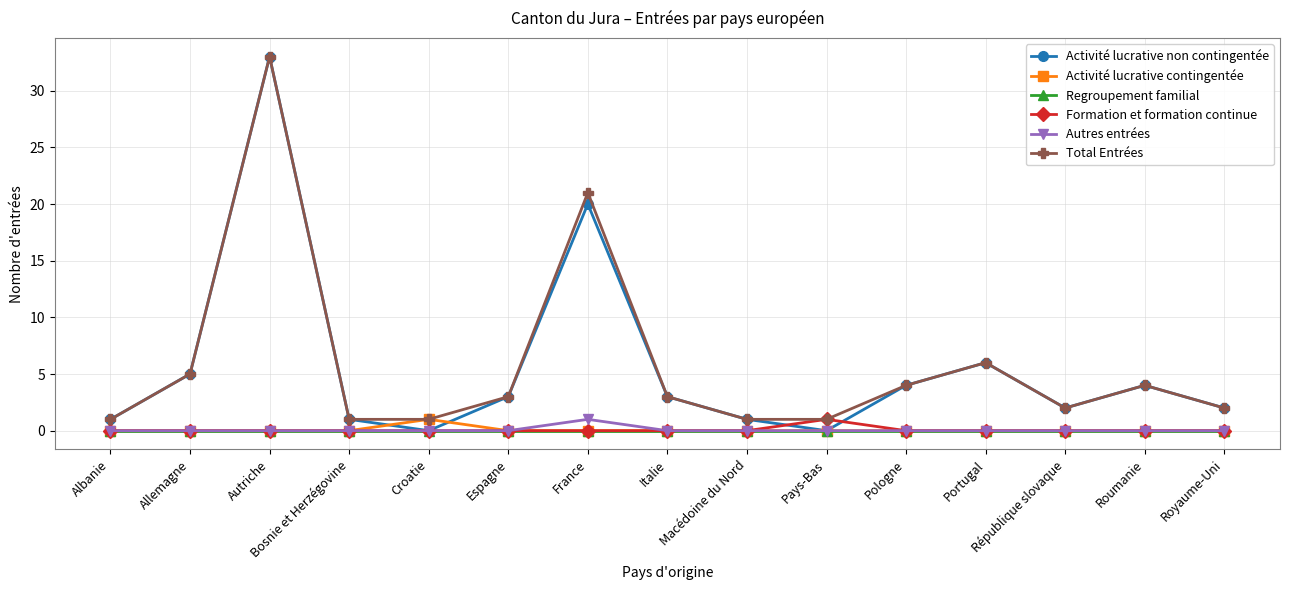

What is the label of the 10th point from the left?

Pays-Bas